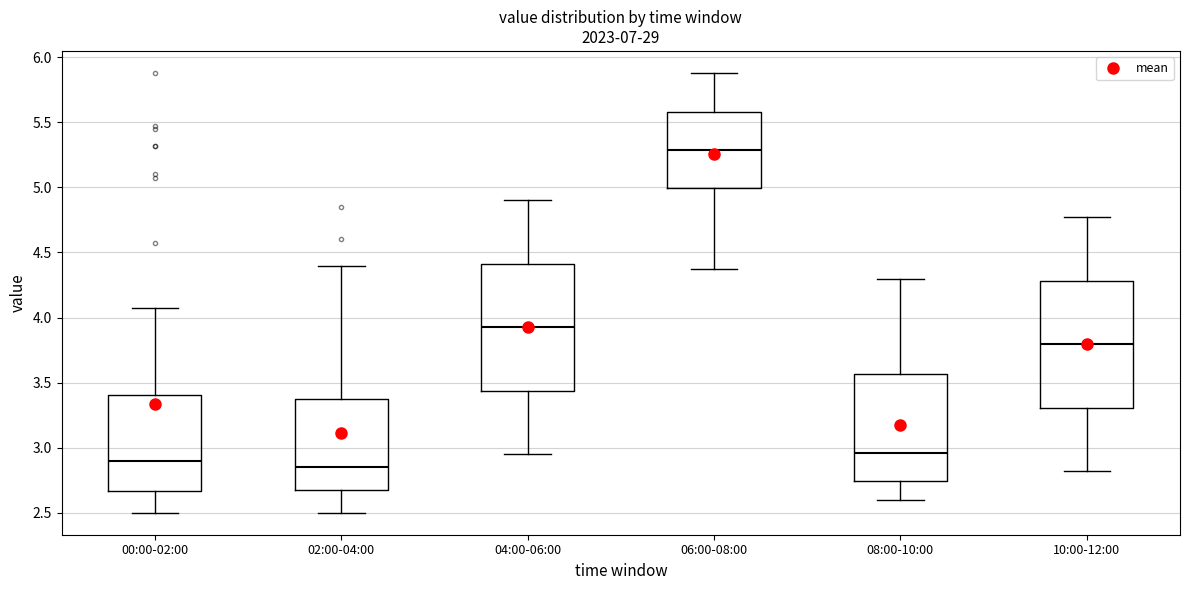

Reading left to right, transcribe this box plot: for each box, give where its median line is, the range the box spans, and where its two whiskers end, as read against the y-axis. The values are not printed on the chart, so give them approximately, as read against the axis.

00:00-02:00: median 2.90, box 2.65 to 3.40, whiskers 2.50 to 4.05
02:00-04:00: median 2.85, box 2.65 to 3.40, whiskers 2.50 to 4.40
04:00-06:00: median 3.95, box 3.45 to 4.40, whiskers 2.95 to 4.90
06:00-08:00: median 5.30, box 5.00 to 5.60, whiskers 4.35 to 5.90
08:00-10:00: median 2.95, box 2.75 to 3.55, whiskers 2.60 to 4.30
10:00-12:00: median 3.80, box 3.30 to 4.30, whiskers 2.80 to 4.75